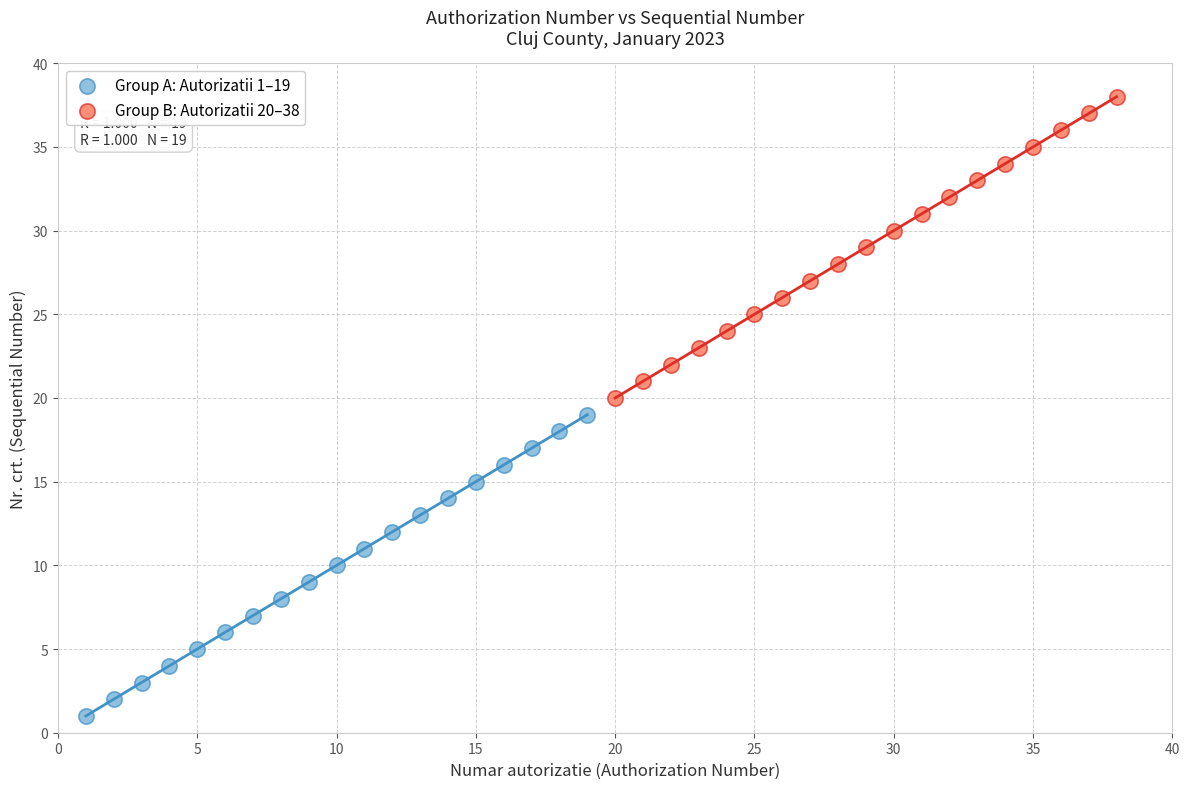

Which series contains the highest Y value?

Group B: Autorizatii 20–38